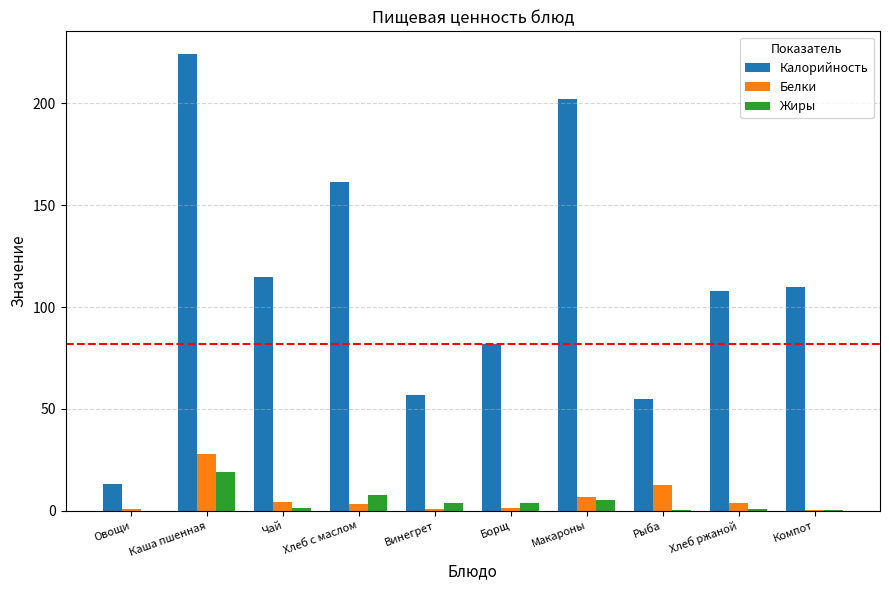

Where does the Калорийность series first go above 110?

Каша пшенная